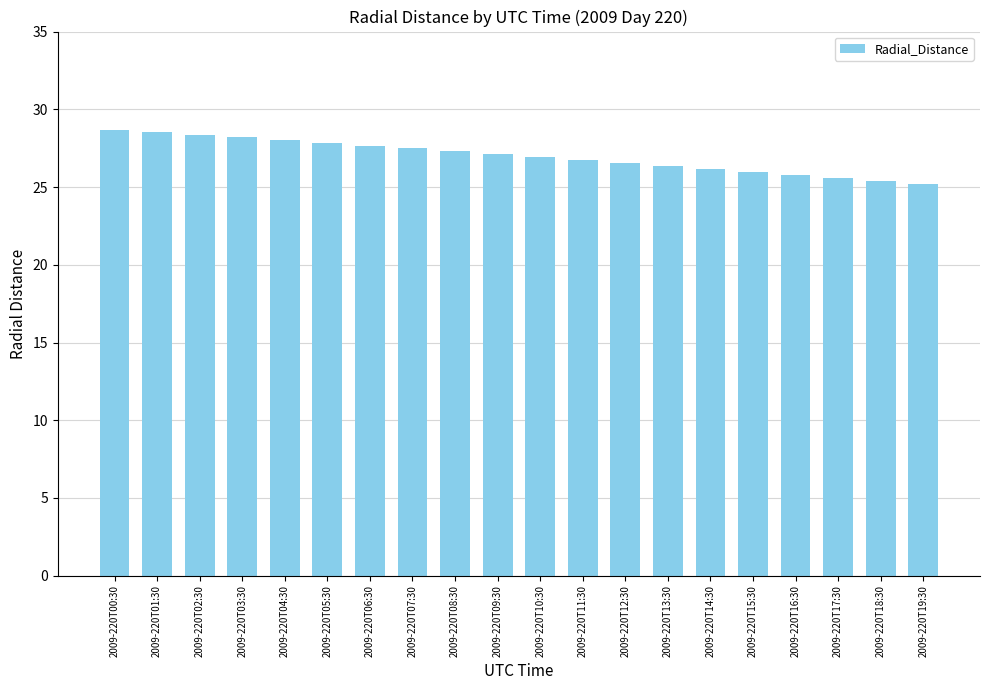

What is the label of the 16th bar from the right?

2009-220T04:30